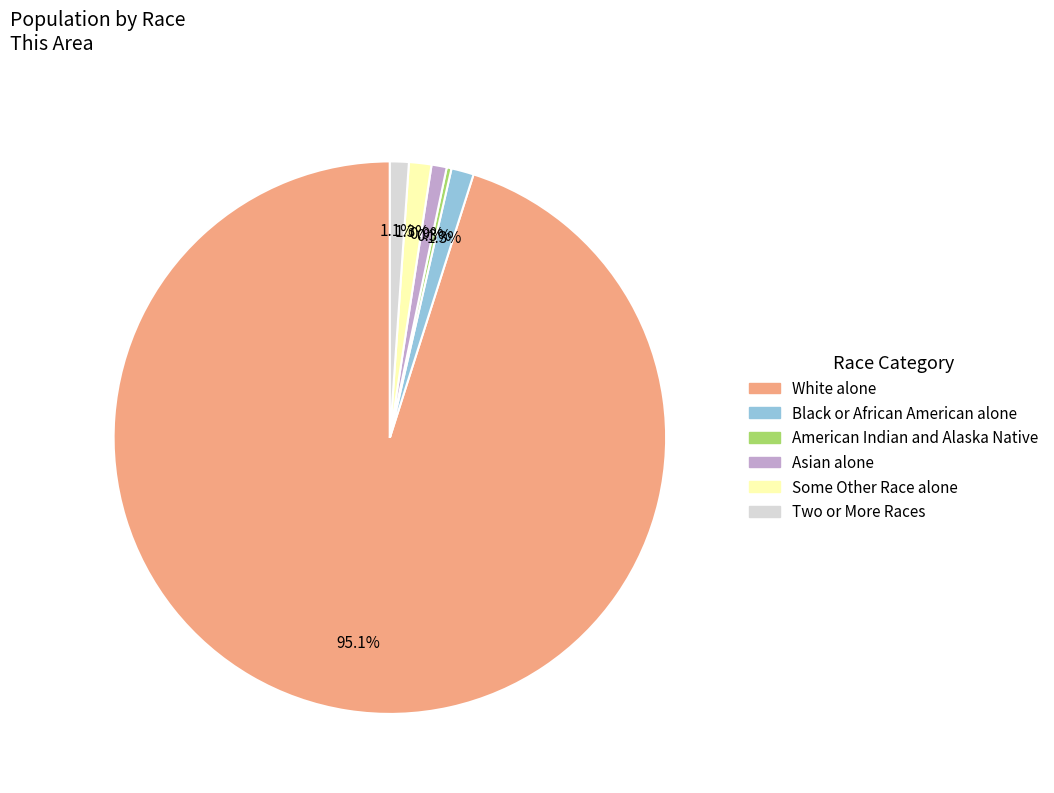

To the nearest percent, what is the difference between the largest and smallest slice percentages?

95%